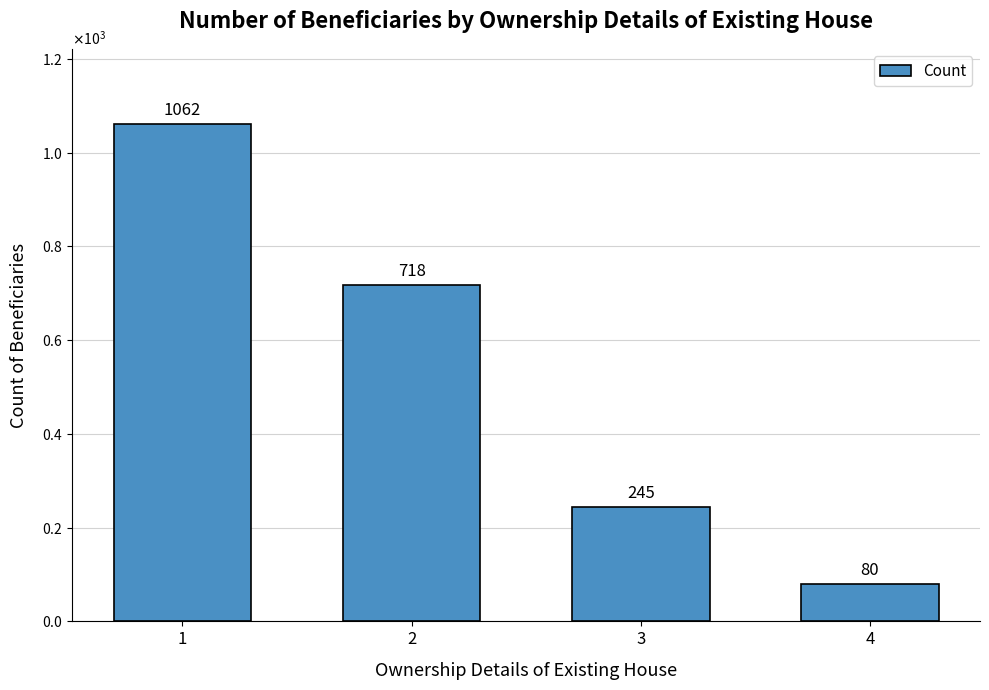

Does the chart contain stacked bars?

No